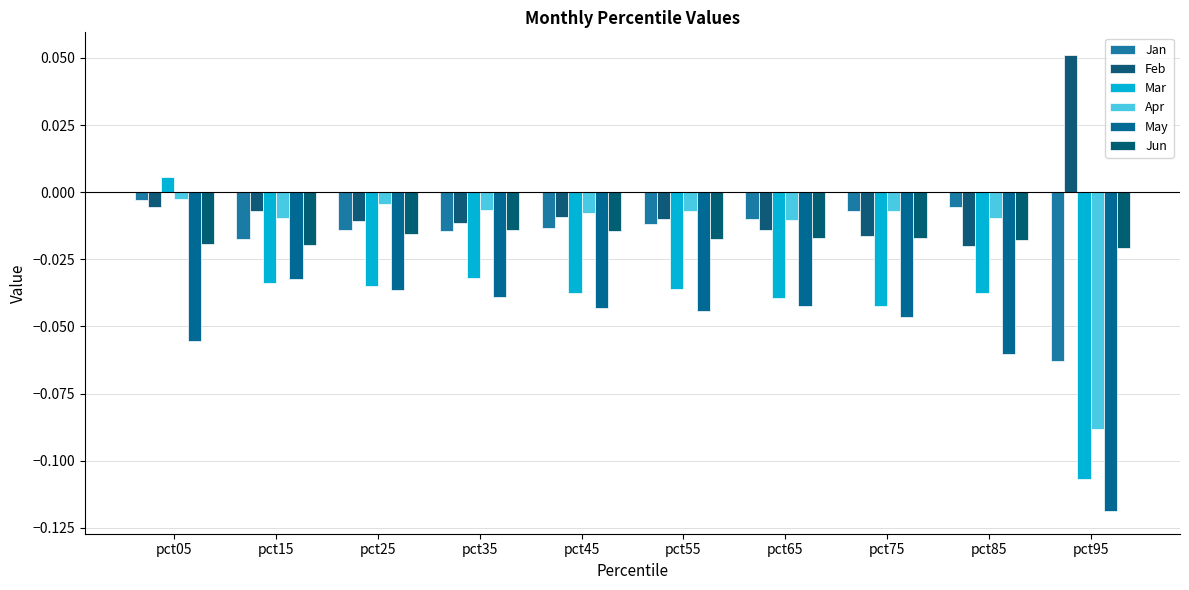

Does the chart contain any negative values?

Yes